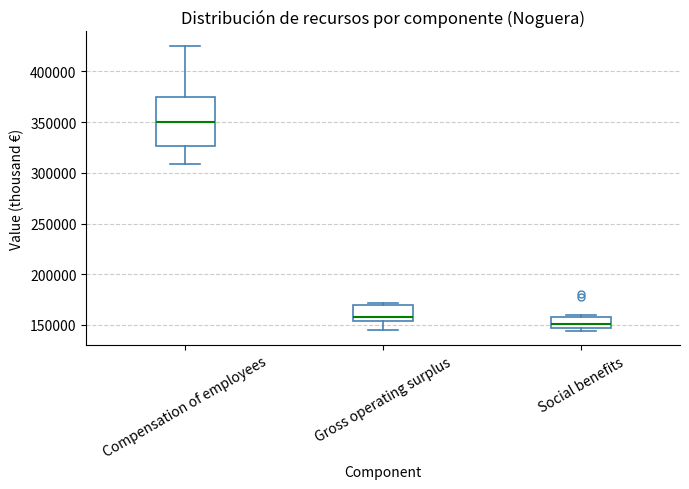

Comparing the boxes themselves (not the whiskers), which one is the tallest?

Compensation of employees